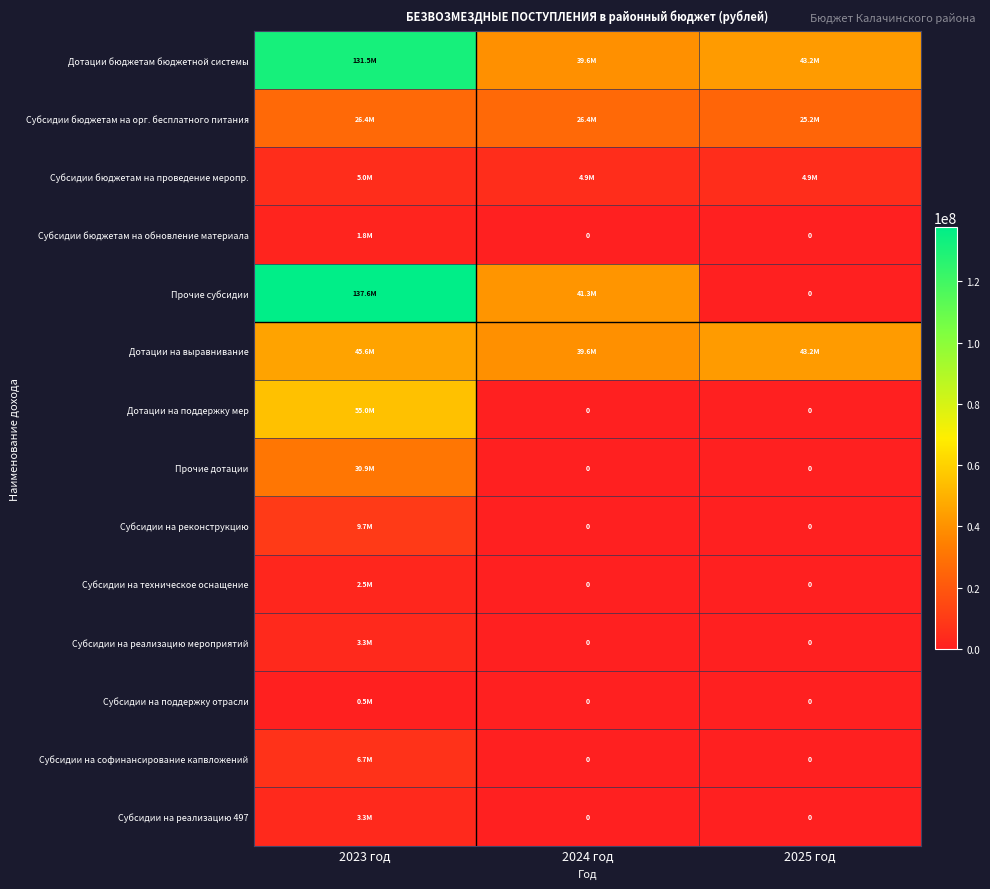

What is the greatest value displayed?

137621635.7